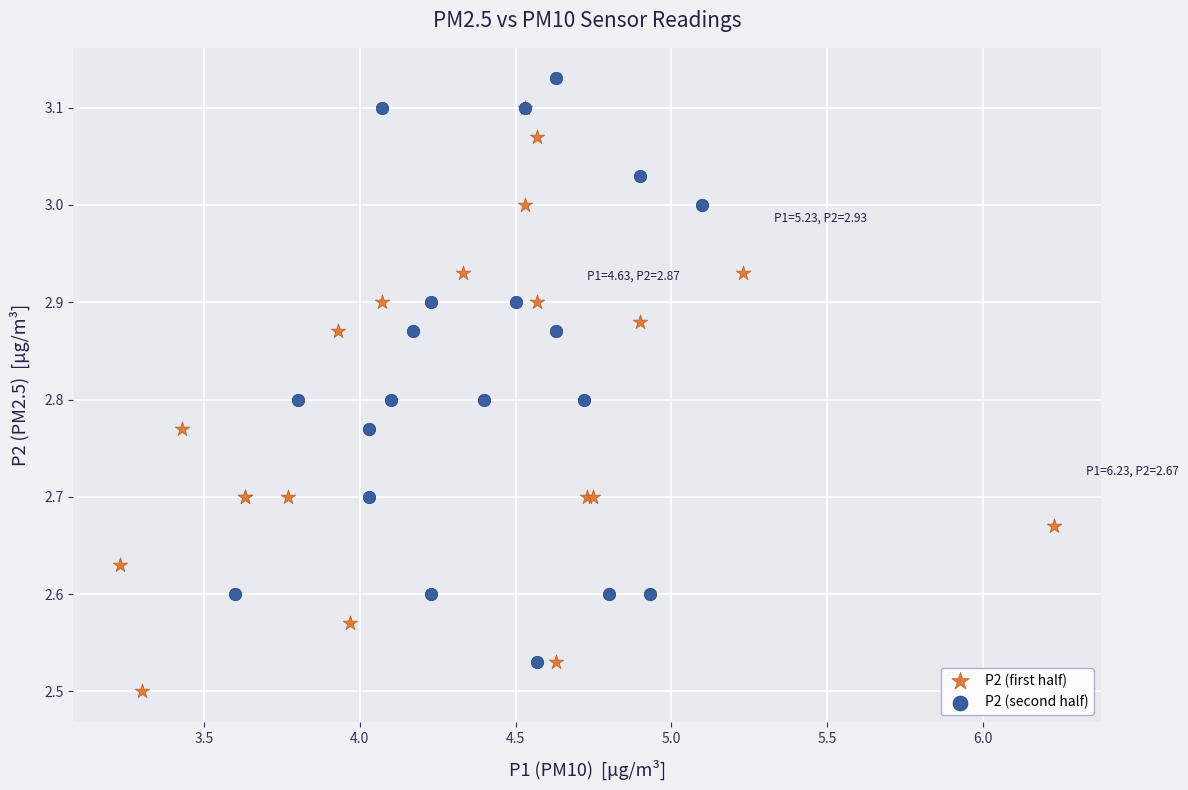

Which series reaches the minimum Y coordinate?

P2 (first half)